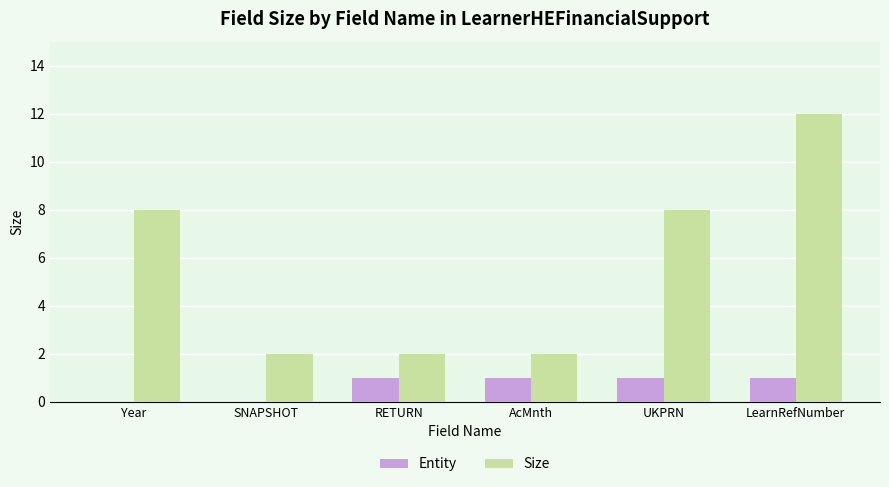

What is the greatest value displayed?

12